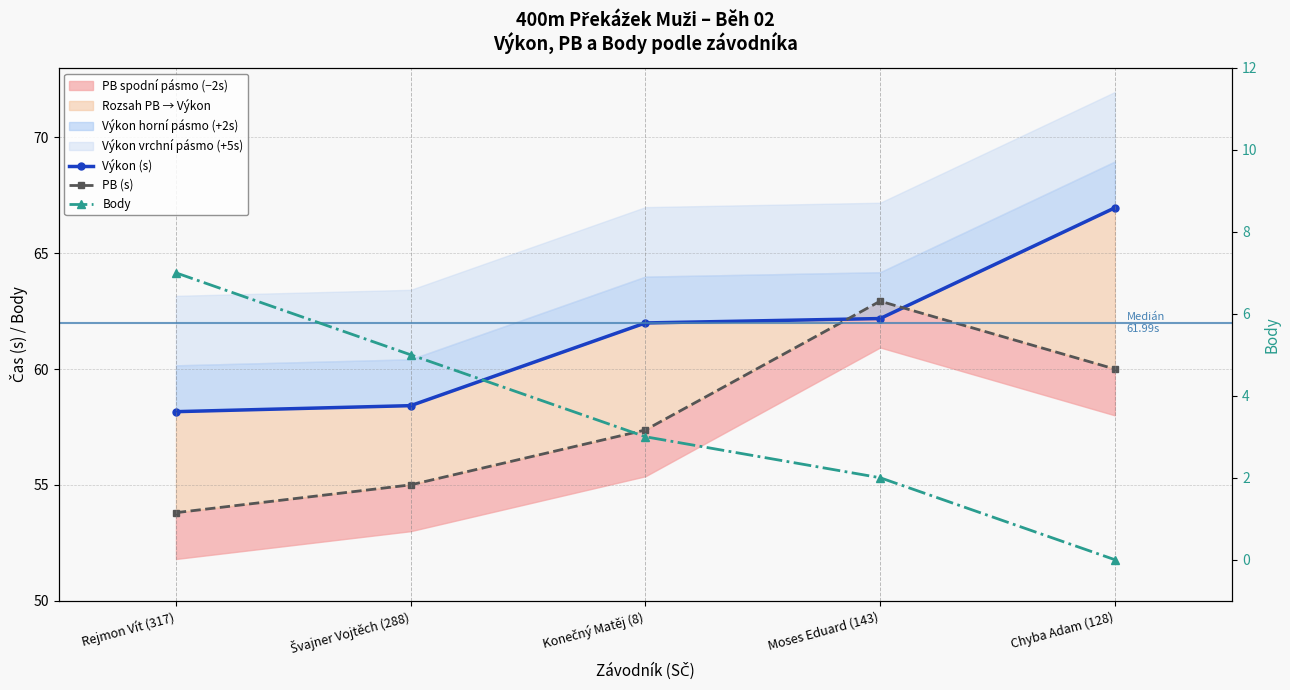

What is the label of the 2nd point from the left?

Švajner Vojtěch (288)